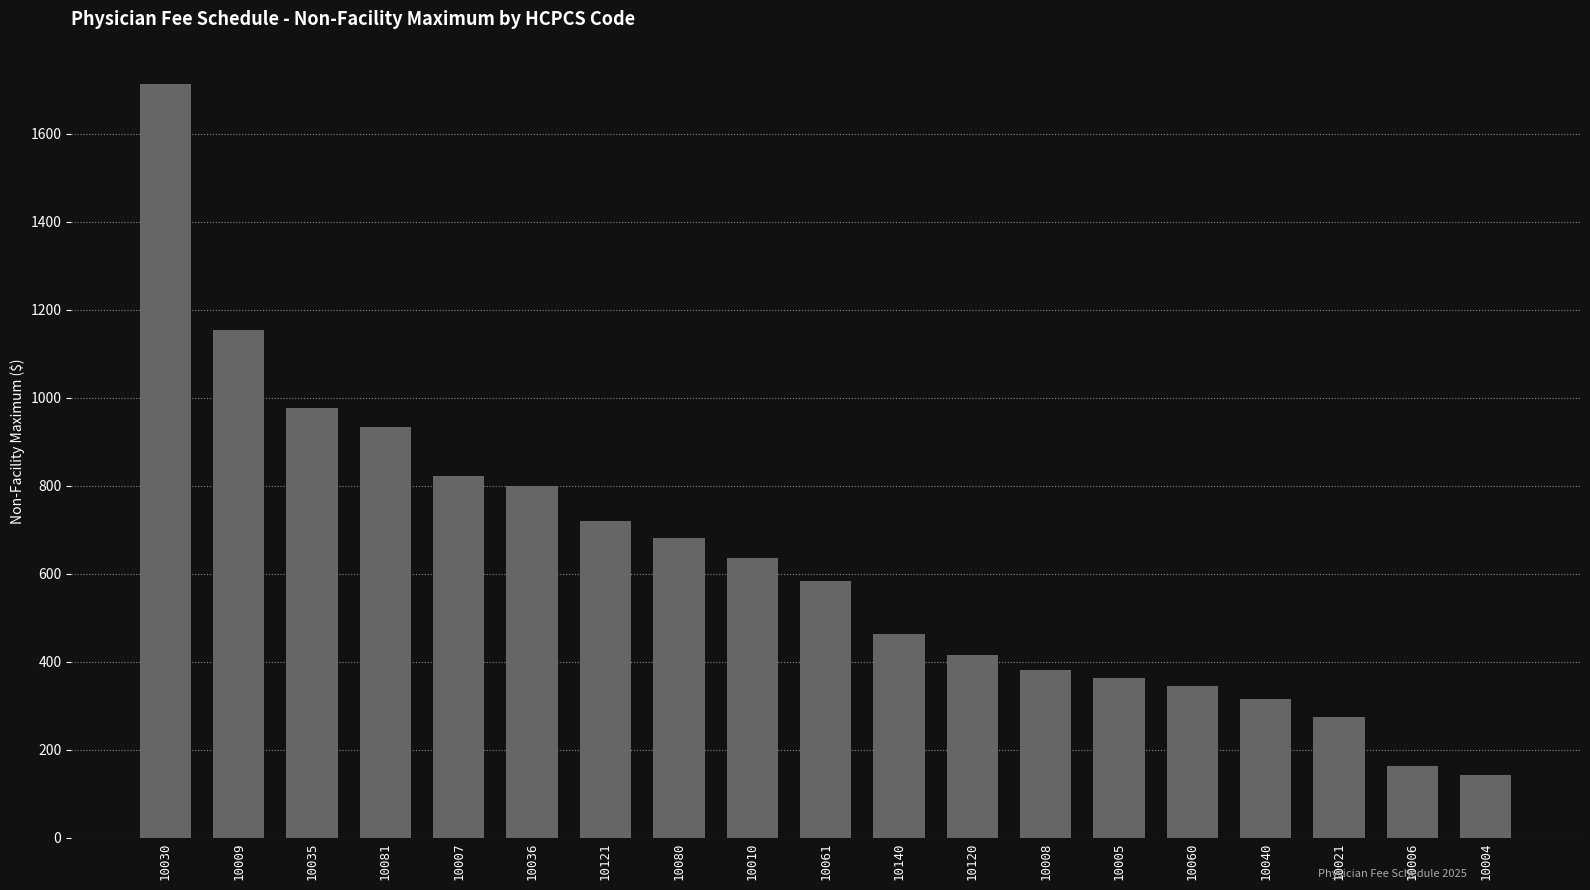

How many data points does each series have?

19